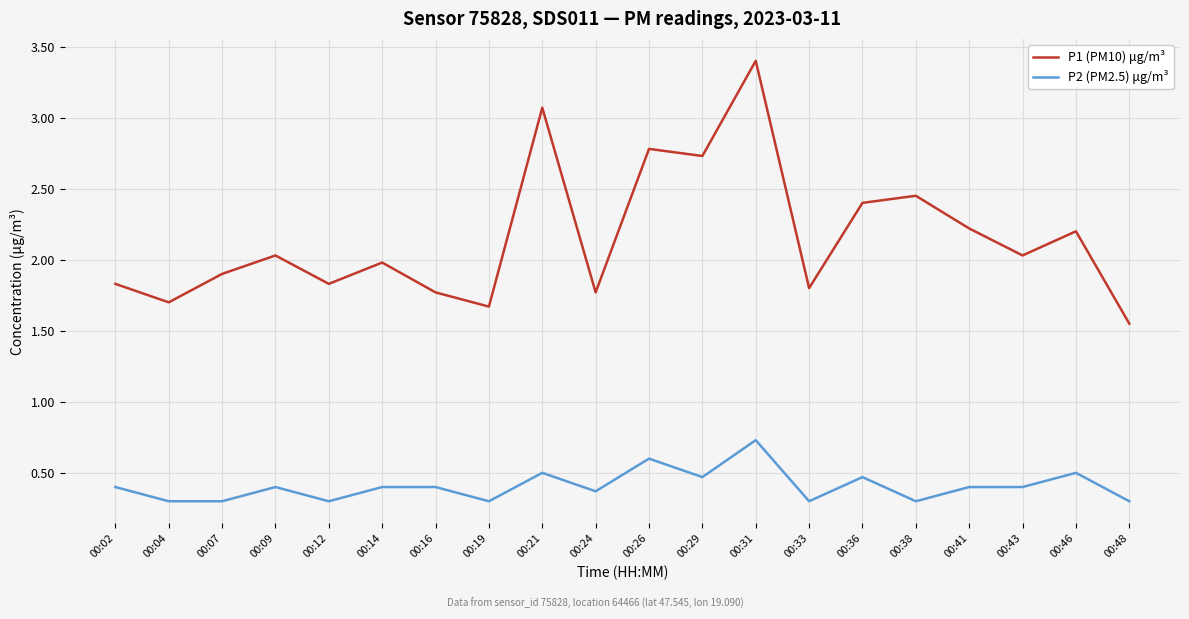

What is the difference between the P1 (PM10) μg/m³ values at 00:26 and 00:38?

0.3